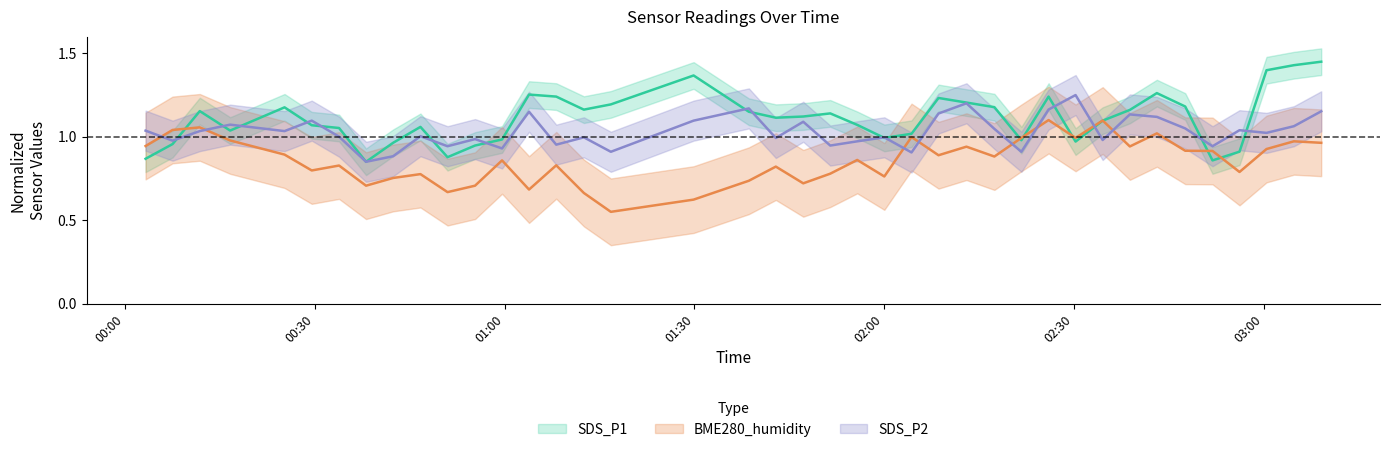

List the series in order of their overall mean, lowest first.

BME280_humidity, SDS_P2, SDS_P1